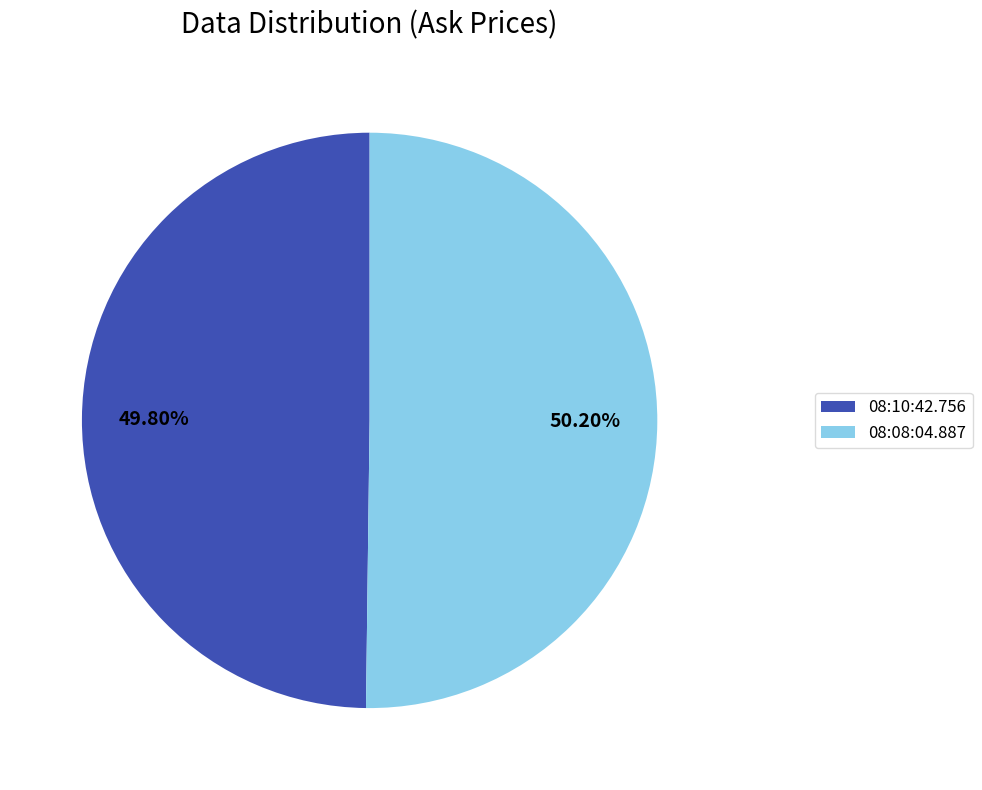

Does any single category account for the majority?

Yes